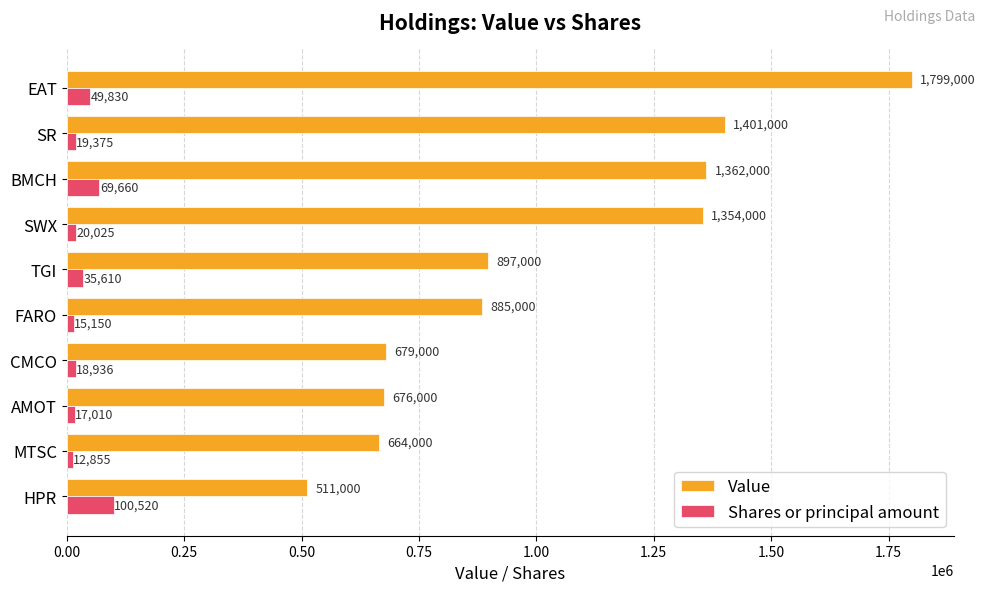

What is the average value of the Value series?

1022800